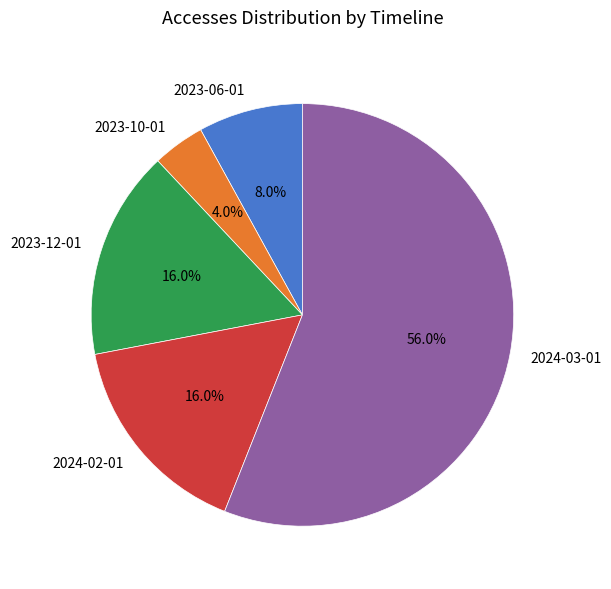

What is the largest slice in the pie chart?

2024-03-01